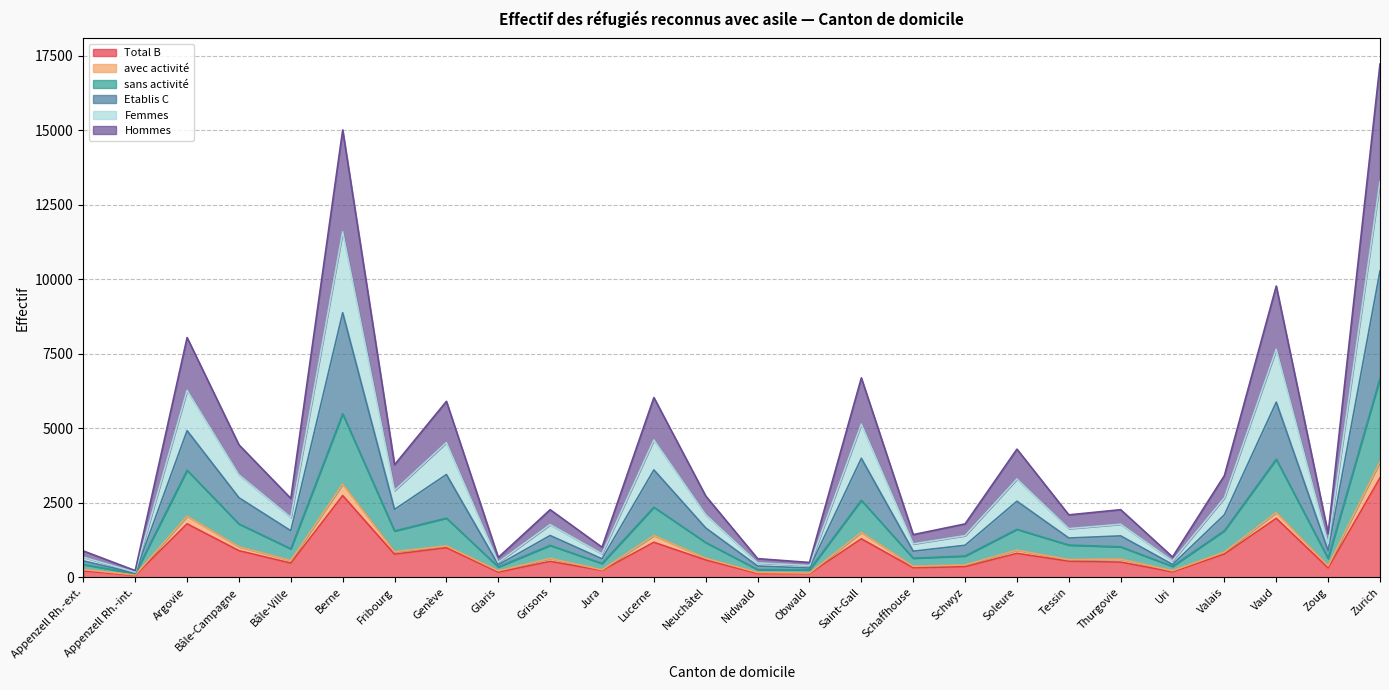

What is the difference between the maximum and minimum values in the Total B series?

3276